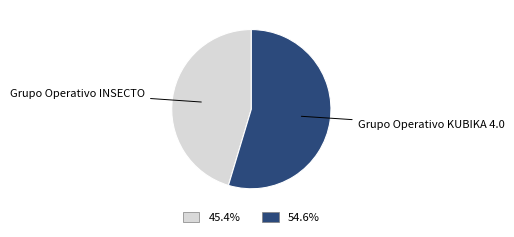

Rank the categories by value from lowest to highest.

Grupo Operativo INSECTO, Grupo Operativo KUBIKA 4.0